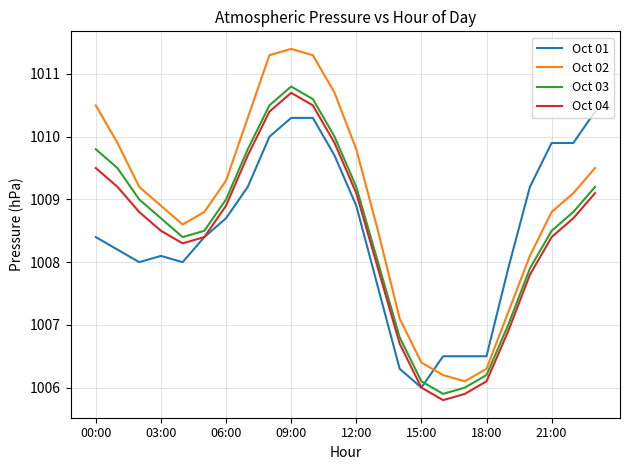

True or false: Oct 02 and Oct 03 intersect in this chart.

False